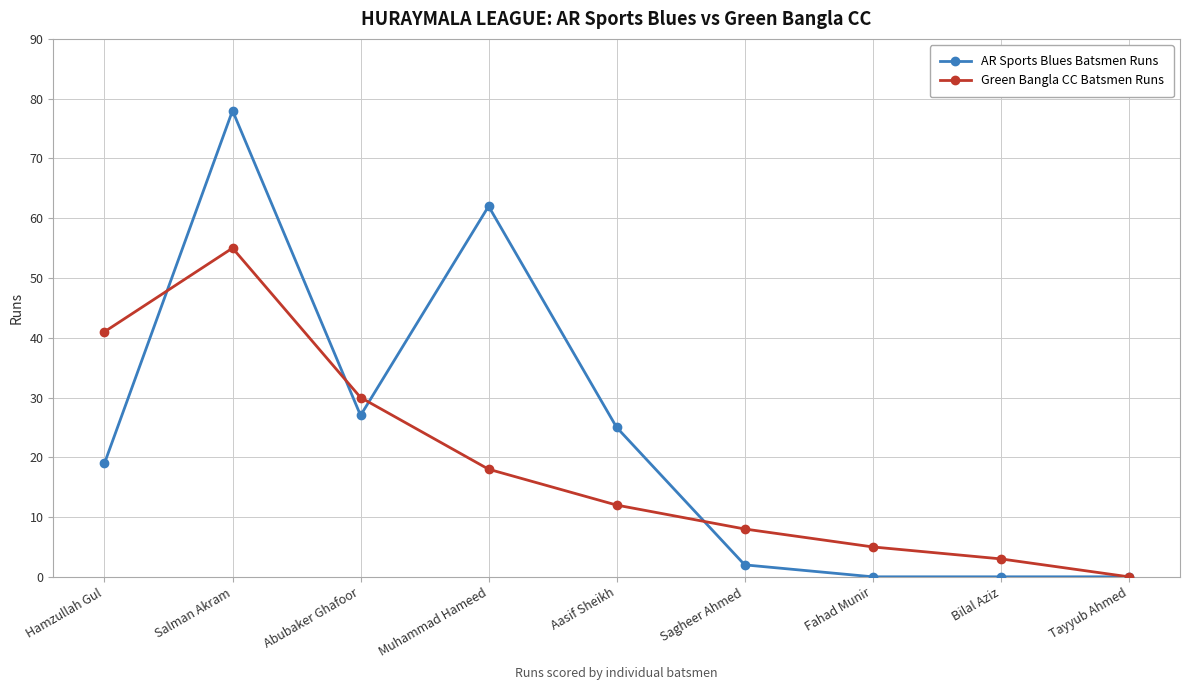

What is the label of the 9th point from the right?

Hamzullah Gul